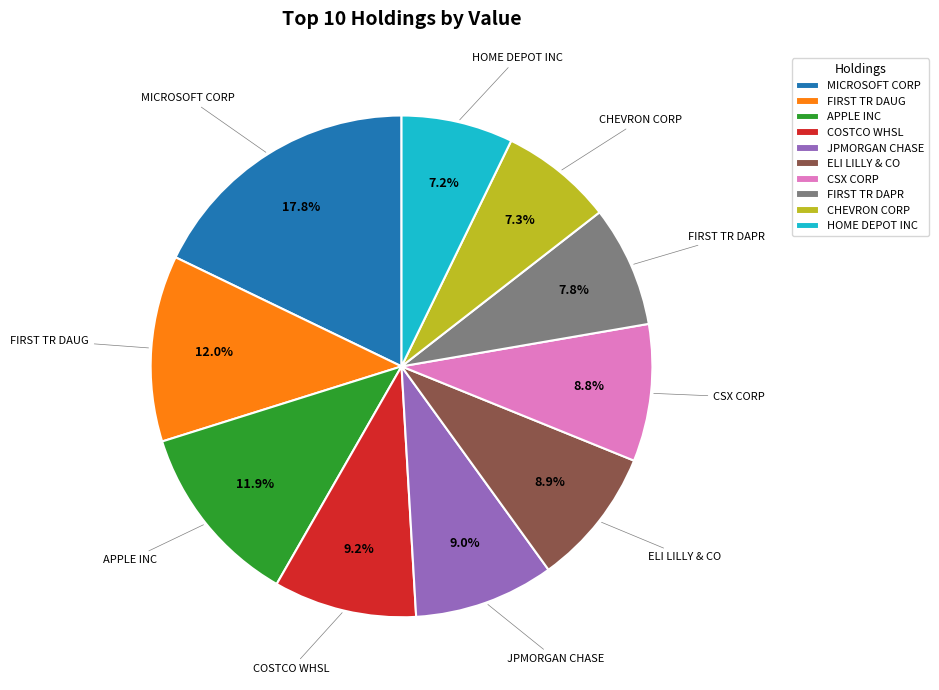

How many slices are in this pie chart?

10